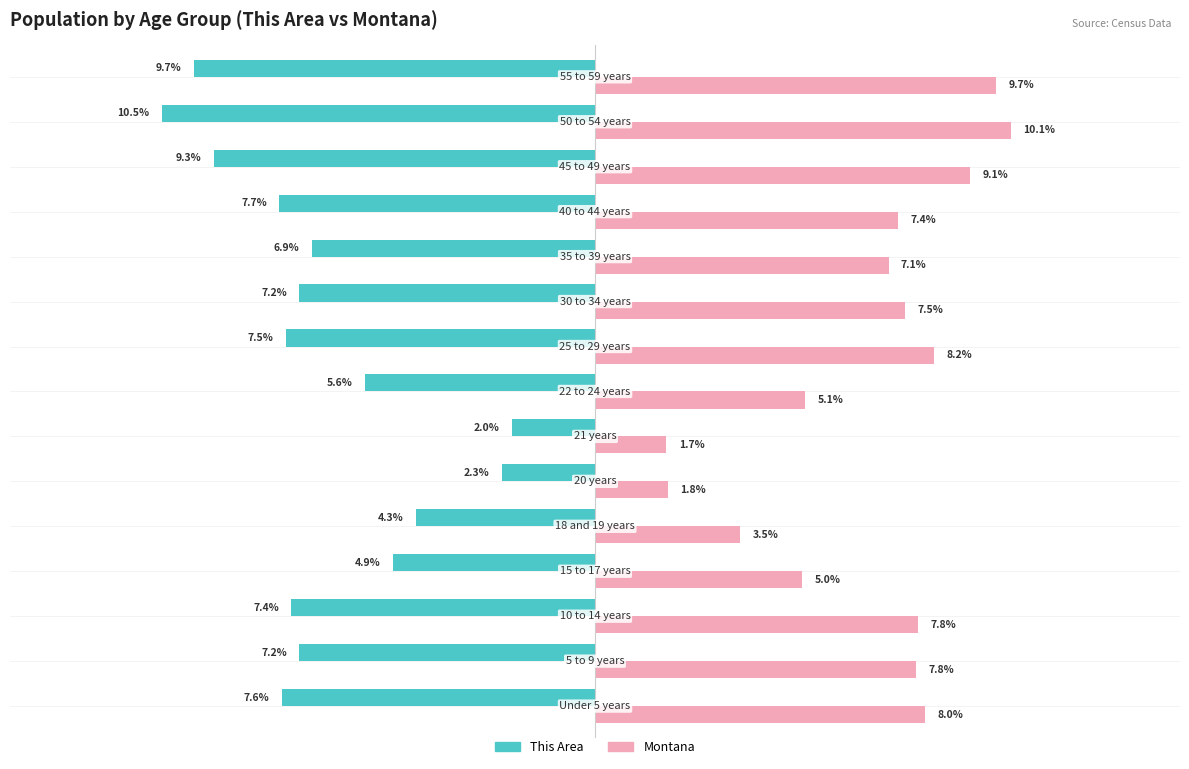

Which series has the widest spread of values?

This Area